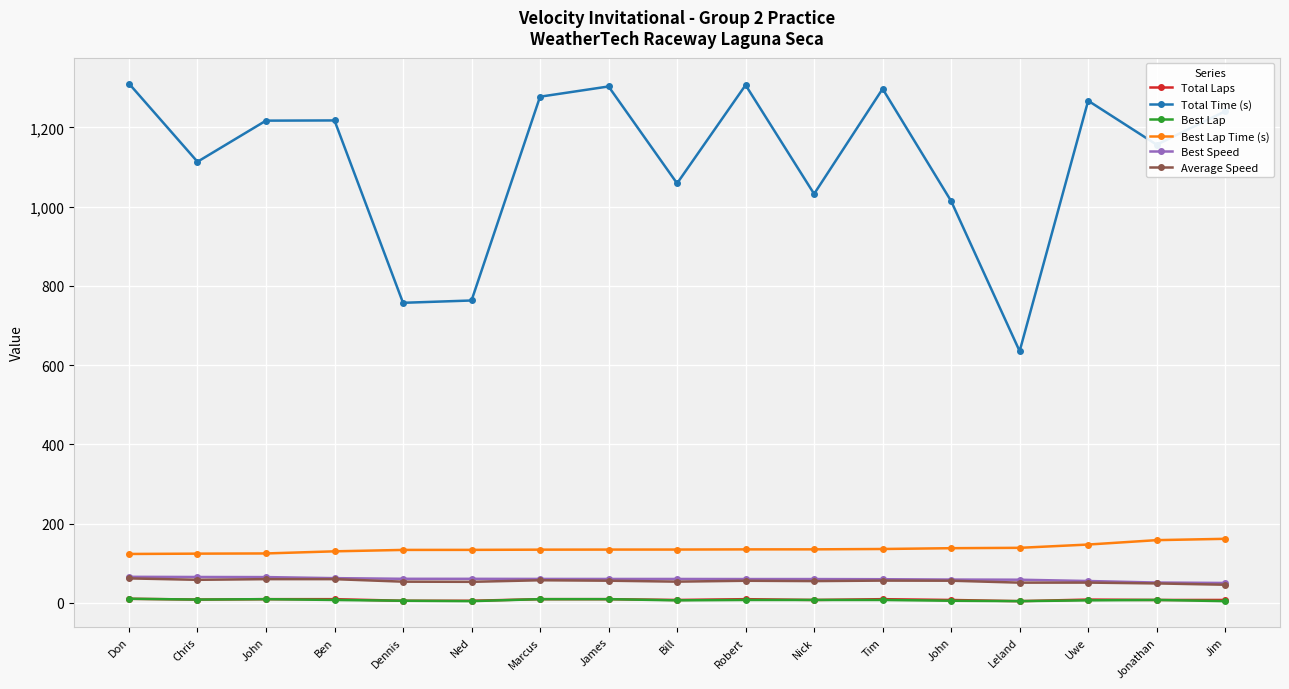

True or false: Average Speed has a value of 45.4 at Jim.

True